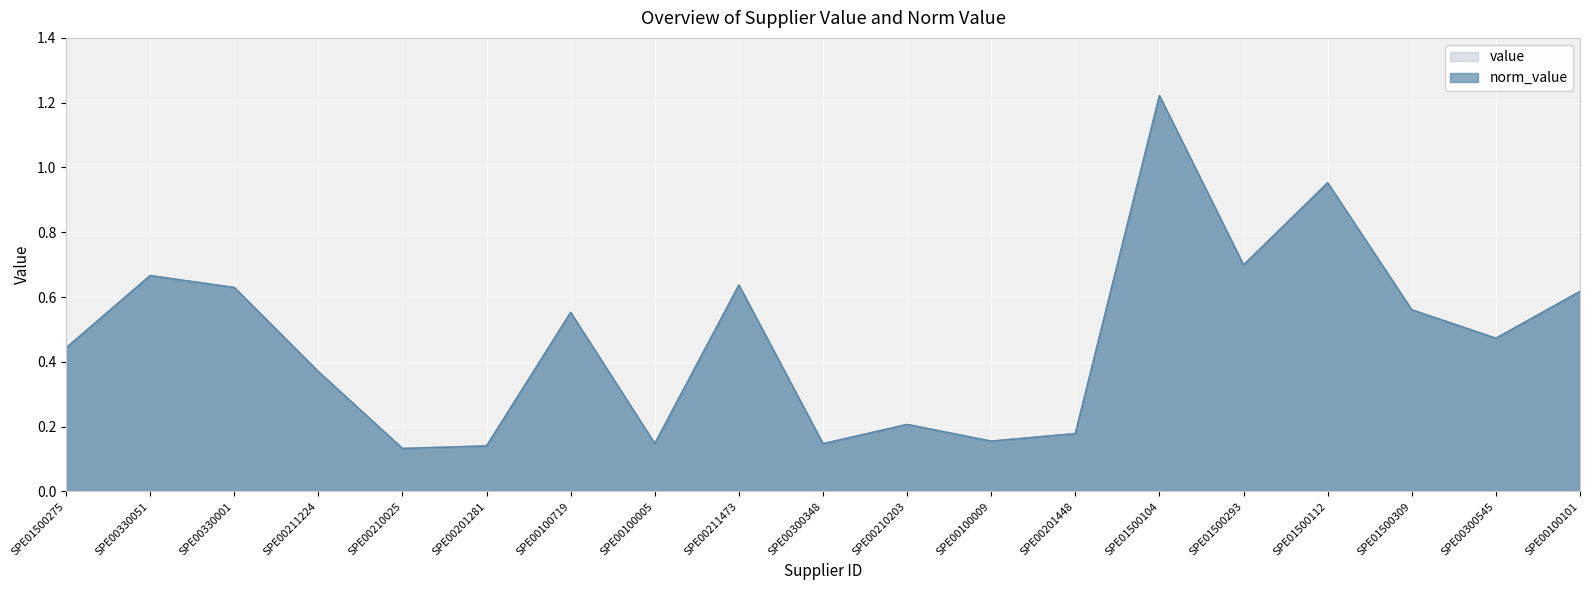

What position from the left is SPE00300348?

10